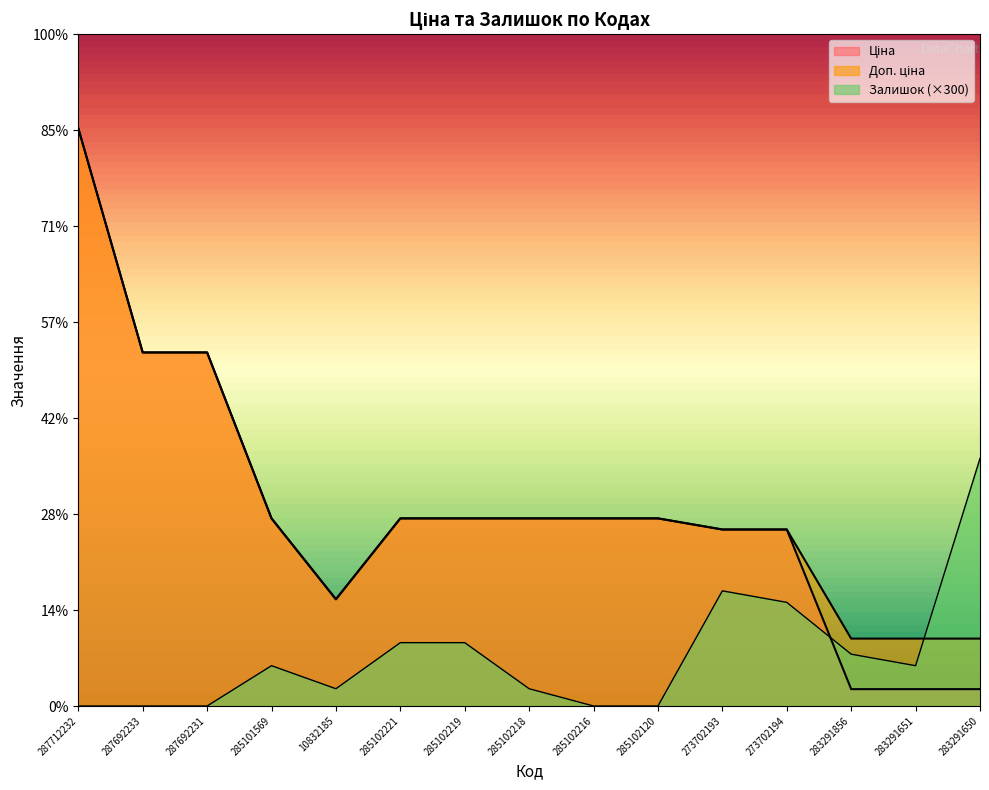

Between 287692233 and 283291856, which series saw the biggest shift?

Ціна